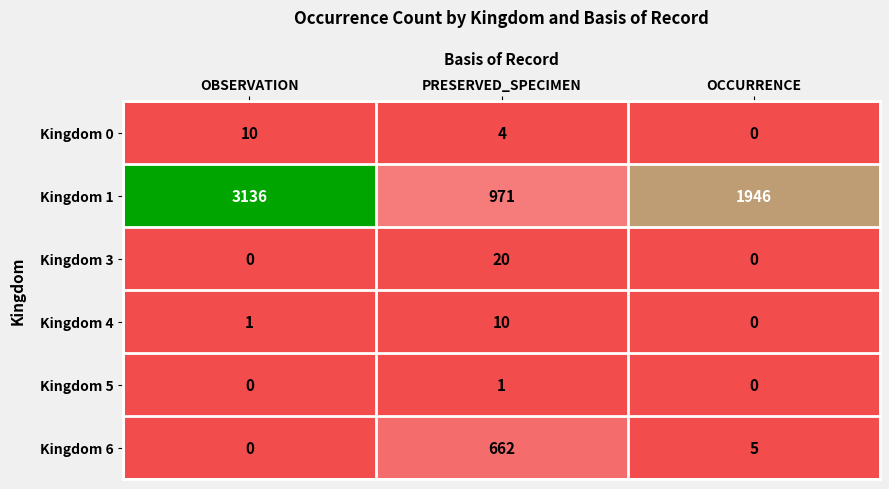

At PRESERVED_SPECIMEN, list the series in order from largest to smallest.

Kingdom 1, Kingdom 6, Kingdom 3, Kingdom 4, Kingdom 0, Kingdom 5